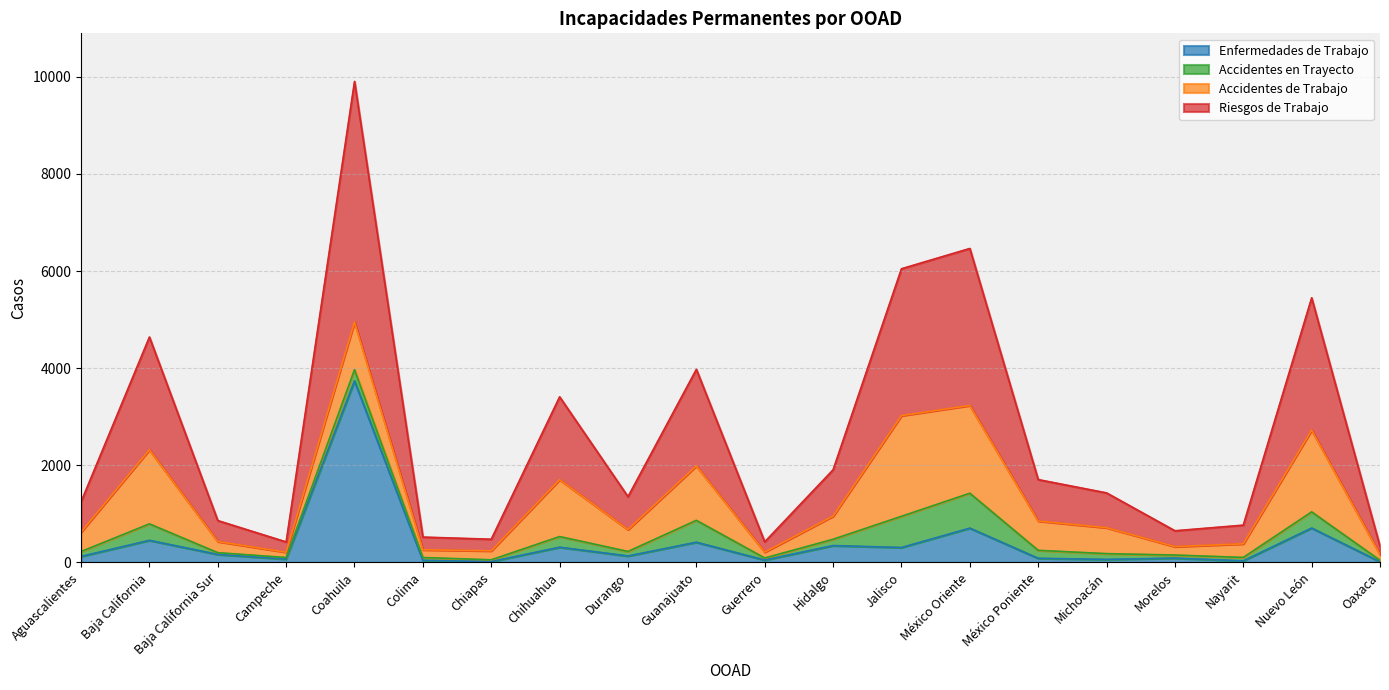

True or false: Enfermedades de Trabajo and Riesgos de Trabajo intersect in this chart.

False